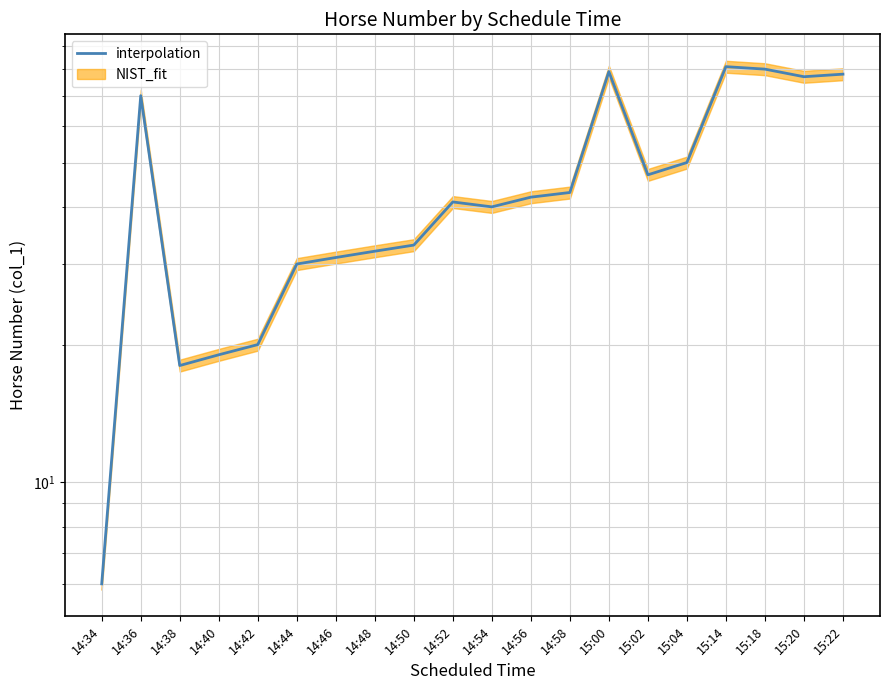

What is the difference between the maximum and minimum values?

75